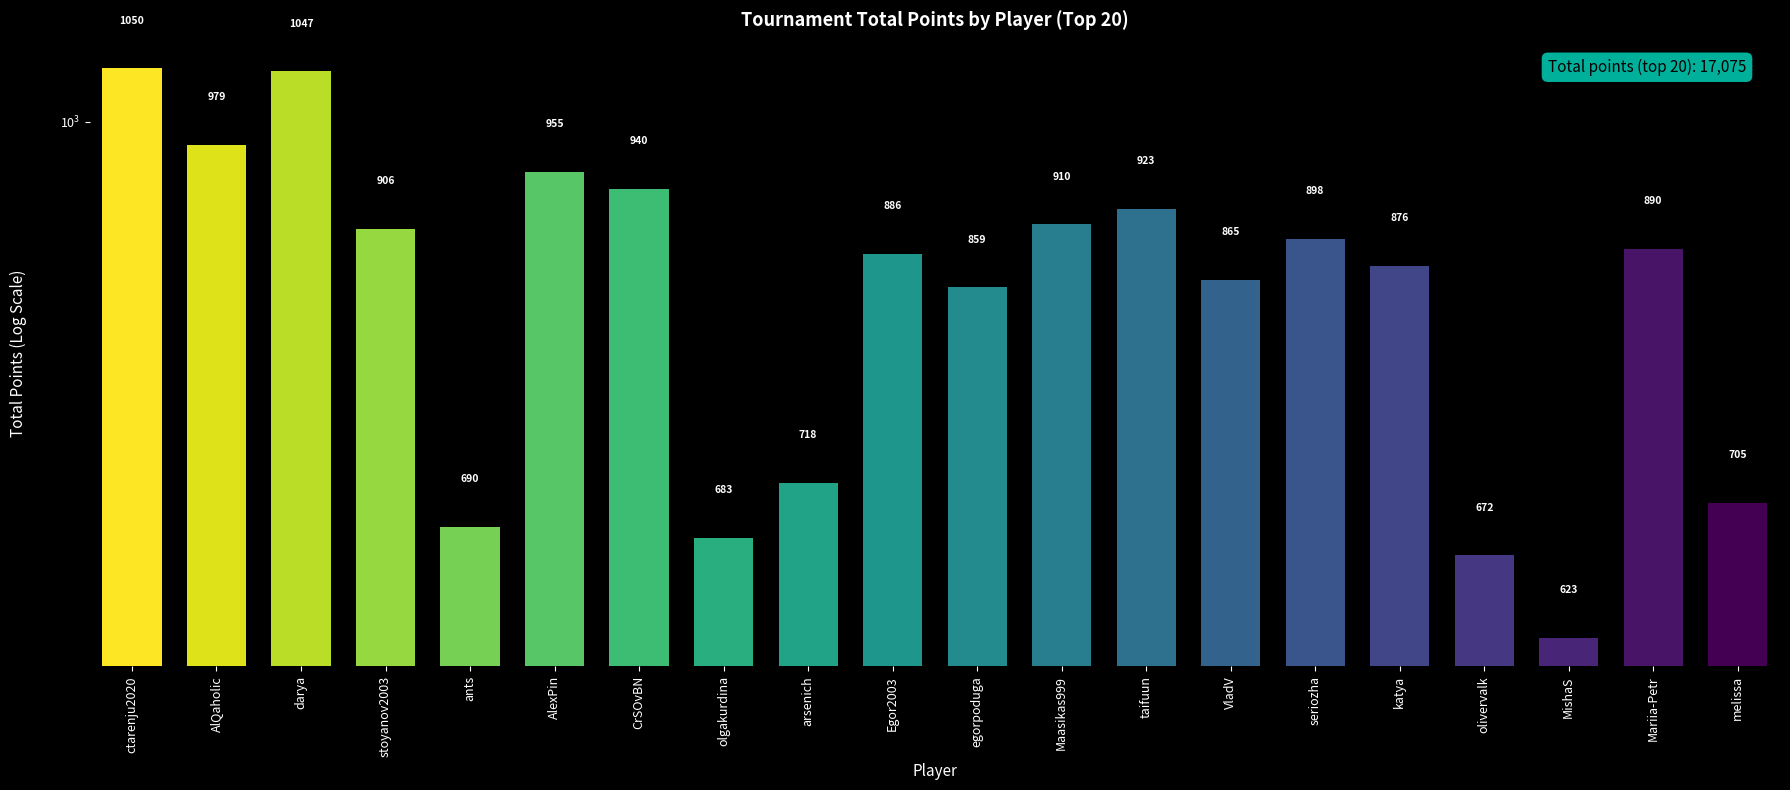

What is the label of the 3rd bar from the right?

MishaS